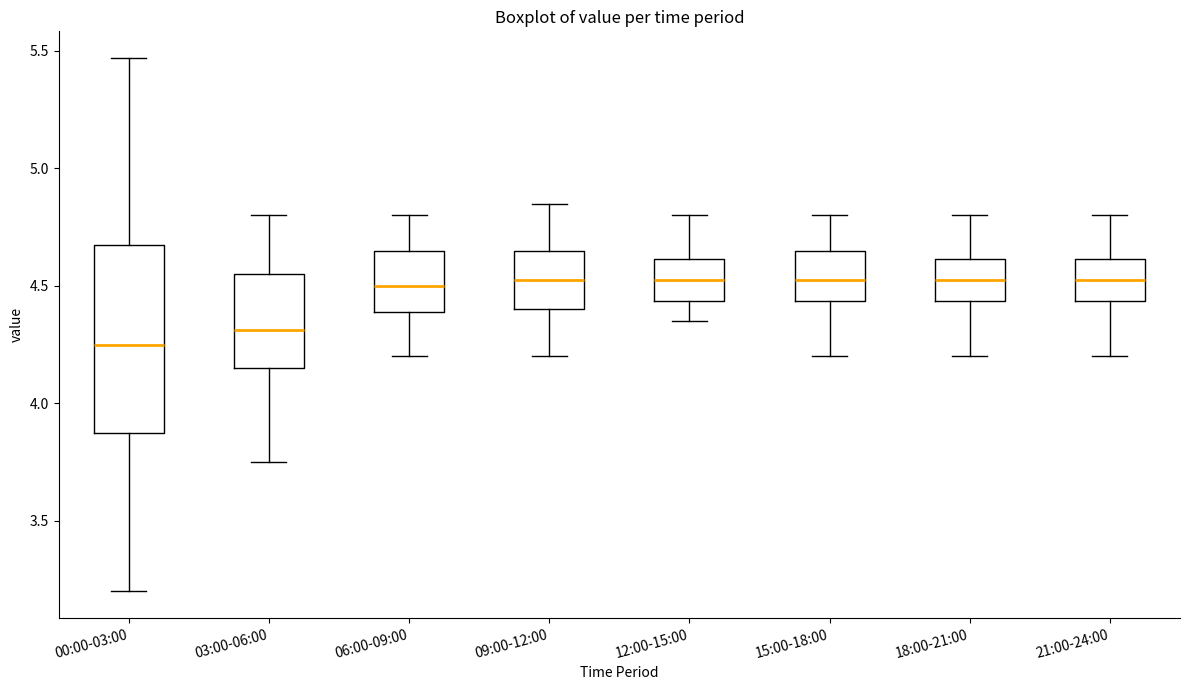

Reading left to right, read every box against the y-axis: the position of its median line, the range the box covers, and the ends of its whiskers. The values are not printed on the chart, so give them approximately, as read against the axis.

00:00-03:00: median 4.25, box 3.90 to 4.65, whiskers 3.20 to 5.45
03:00-06:00: median 4.30, box 4.15 to 4.55, whiskers 3.75 to 4.80
06:00-09:00: median 4.50, box 4.40 to 4.65, whiskers 4.20 to 4.80
09:00-12:00: median 4.55, box 4.40 to 4.65, whiskers 4.20 to 4.85
12:00-15:00: median 4.55, box 4.45 to 4.60, whiskers 4.35 to 4.80
15:00-18:00: median 4.55, box 4.45 to 4.65, whiskers 4.20 to 4.80
18:00-21:00: median 4.55, box 4.45 to 4.60, whiskers 4.20 to 4.80
21:00-24:00: median 4.55, box 4.45 to 4.60, whiskers 4.20 to 4.80